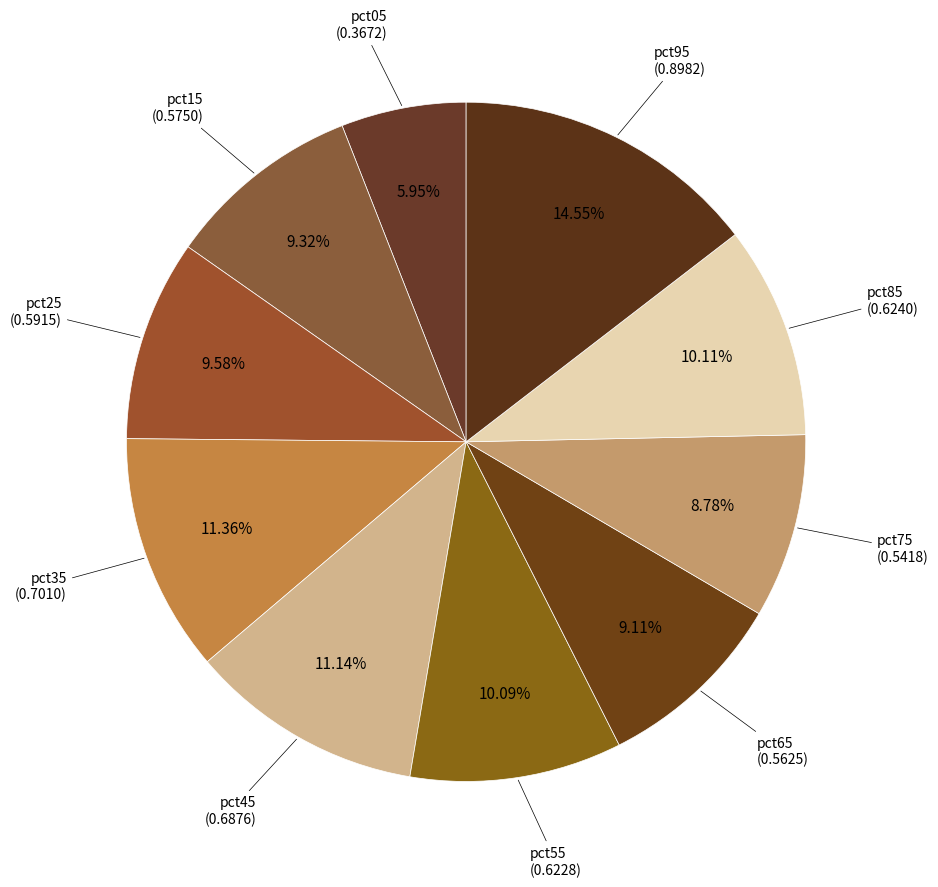

Which has a higher value, pct45 or pct55?

pct45